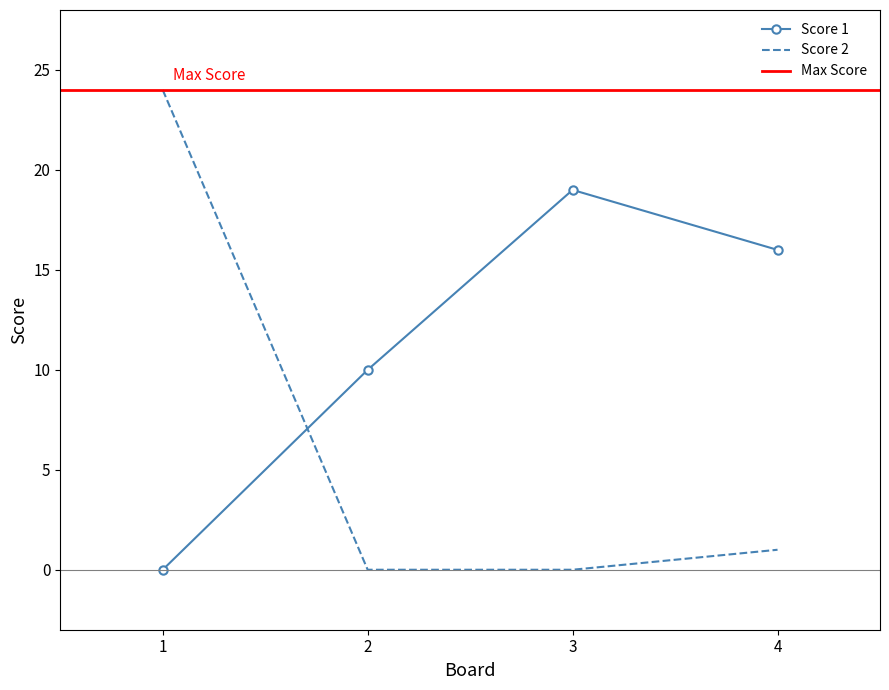

Reading left to right, list all the values displayed in this chart.

Score 1: 1=0	2=10	3=19	4=16
Score 2: 1=24	2=0	3=0	4=1